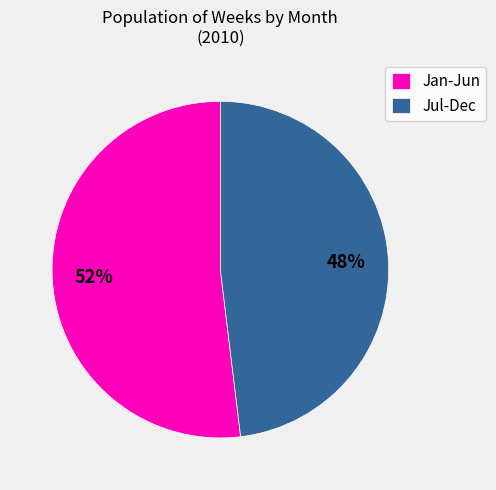

How many segments does this pie chart have?

2